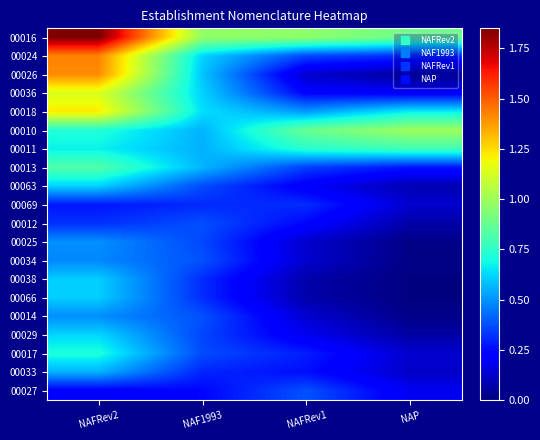

List the series in order of their peak value, lowest first.

00069, 00012, 00027, 00034, 00014, 00025, 00033, 00038, 00066, 00063, 00029, 00017, 00011, 00013, 00010, 00036, 00018, 00026, 00024, 00016